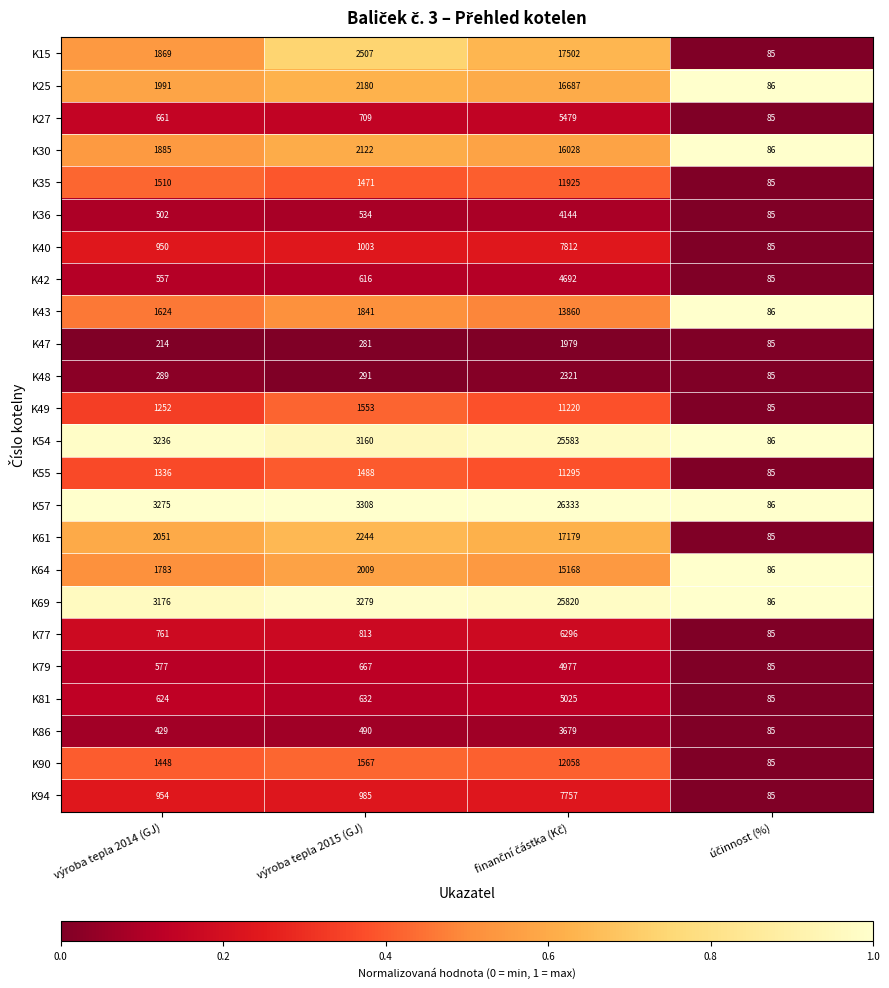

Rank the series by their maximum value, from lowest to highest.

K47, K48, K86, K36, K42, K79, K81, K27, K77, K94, K40, K49, K55, K35, K90, K43, K64, K30, K25, K61, K15, K54, K69, K57